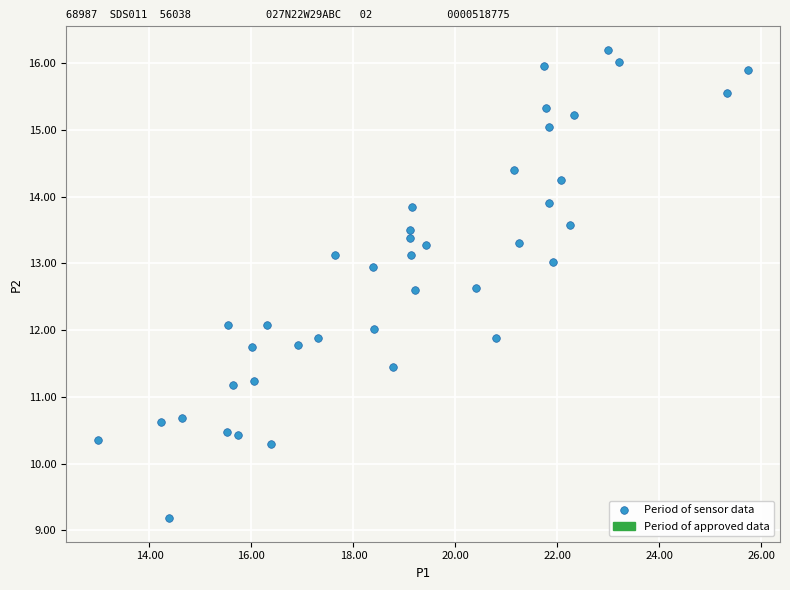

What is the range of X values (max minus min)?

12.7